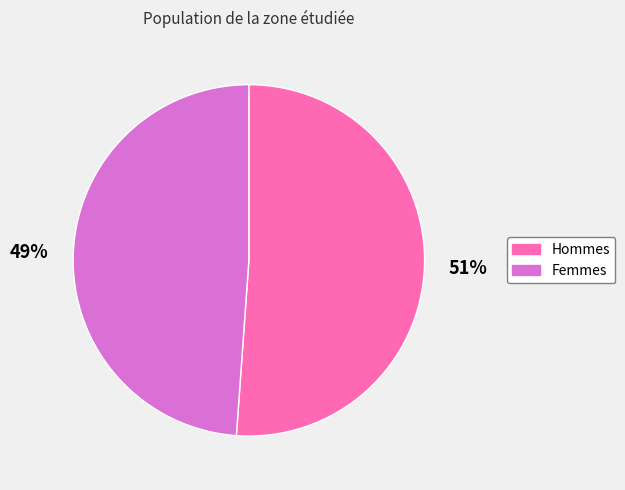

To the nearest percent, what is the combined percentage of Femmes and Hommes?

100%